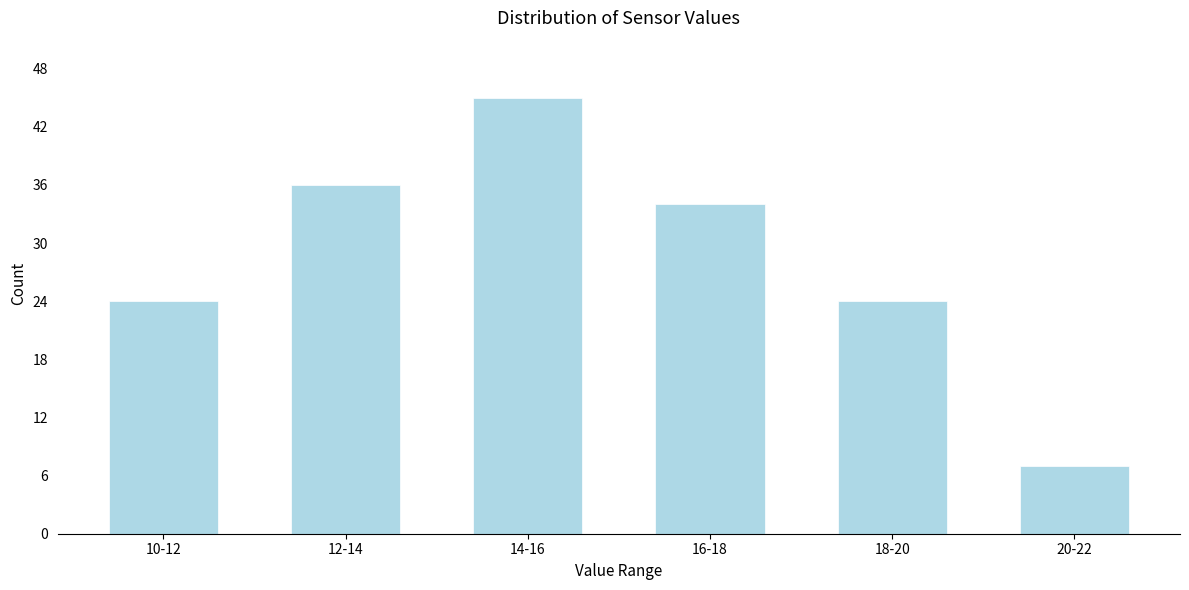

Reading left to right, extract all data points from this chart.

24	36	45	34	24	7